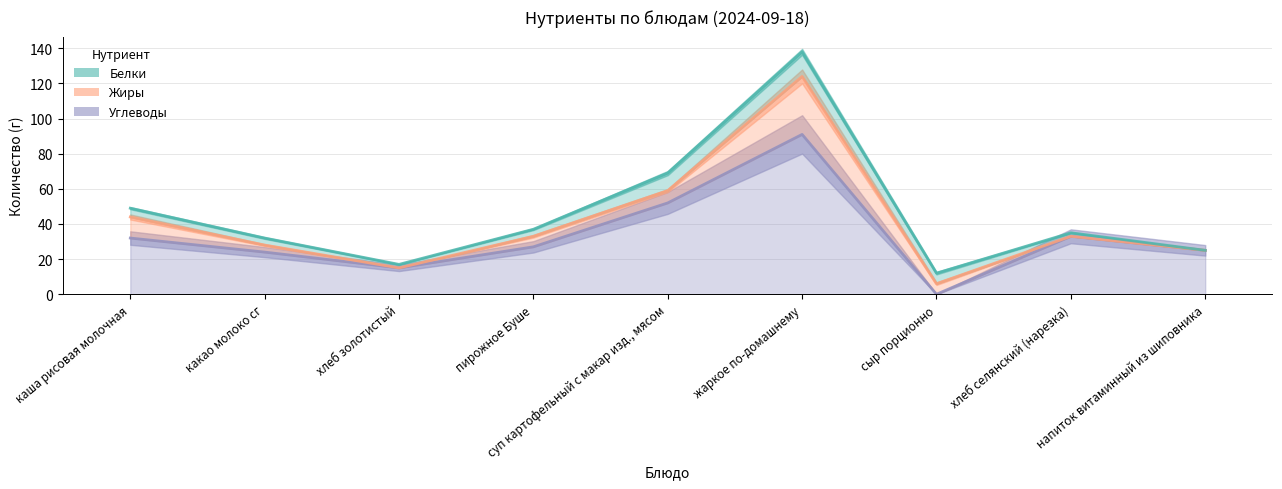

Reading left to right, what are all the values shown in this chart?

Белки: каша рисовая молочная=5	какао молоко сг=4	хлеб золотистый=2	пирожное Буше=4	суп картофельный с макар изд., мясом=10	жаркое по-домашнему=14	сыр порционно=6	хлеб селянский (нарезка)=2	напиток витаминный из шиповника=0
Жиры: каша рисовая молочная=12	какао молоко сг=4	хлеб золотистый=0	пирожное Буше=6	суп картофельный с макар изд., мясом=7	жаркое по-домашнему=33	сыр порционно=6	хлеб селянский (нарезка)=0	напиток витаминный из шиповника=0
Углеводы: каша рисовая молочная=32	какао молоко сг=24	хлеб золотистый=15	пирожное Буше=27	суп картофельный с макар изд., мясом=52	жаркое по-домашнему=91	сыр порционно=0	хлеб селянский (нарезка)=33	напиток витаминный из шиповника=25